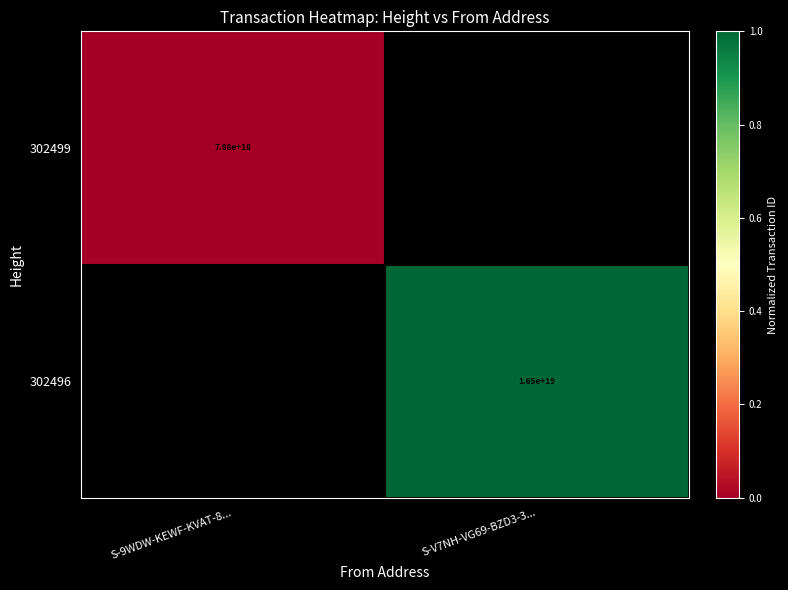

The 302499 series shows 7880000000000000000 at S-9WDW-KEWF-KVAT-8.... True or false?

True